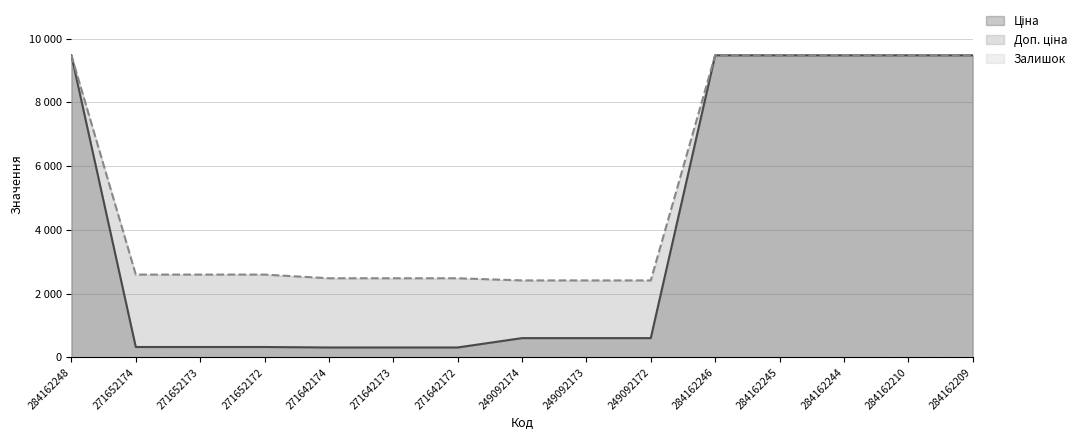

Between 271652174 and 284162209, which series saw the biggest shift?

Ціна